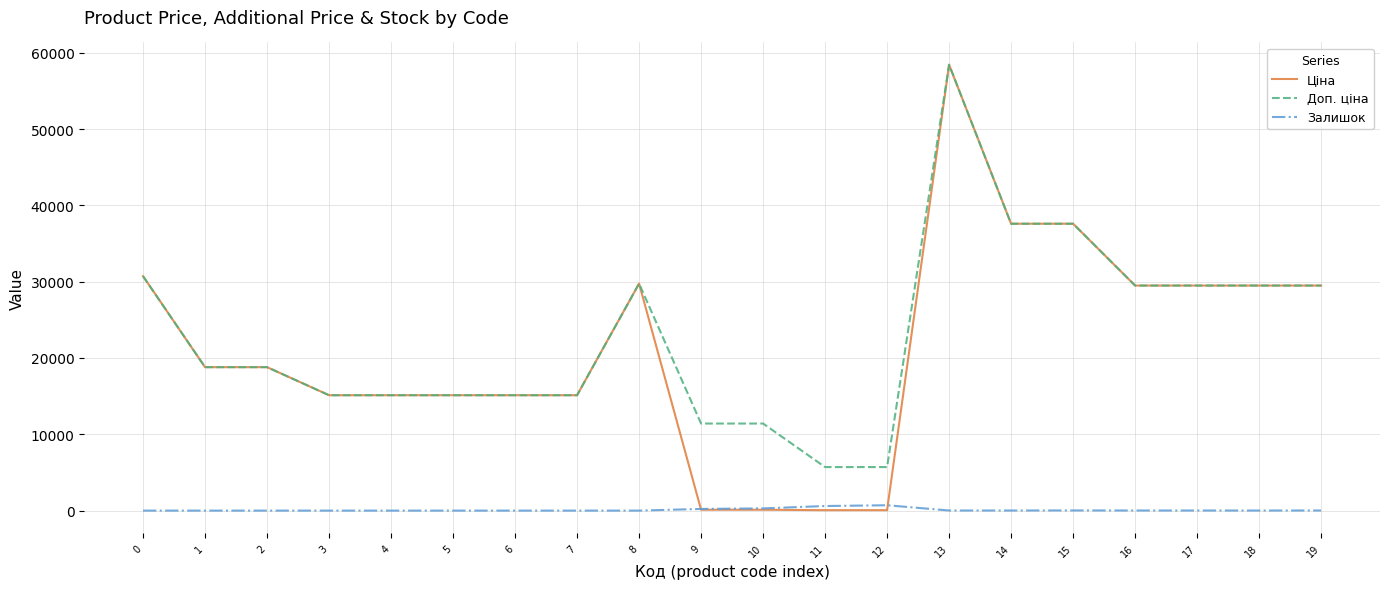

Which series has the widest spread of values?

Ціна